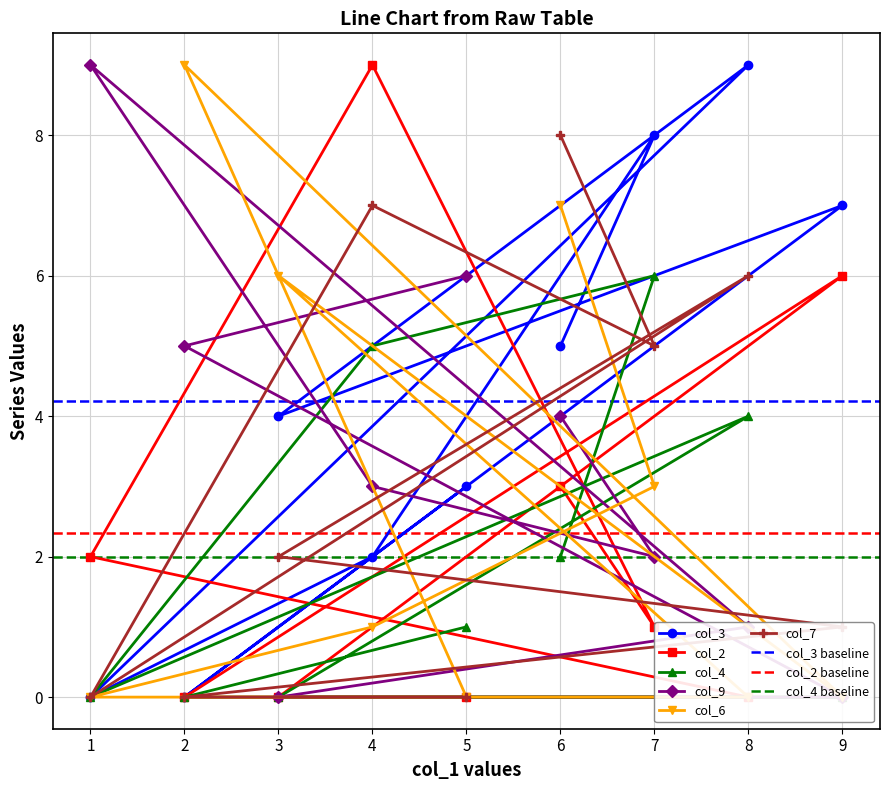

Between 3 and 4, which is larger?

3